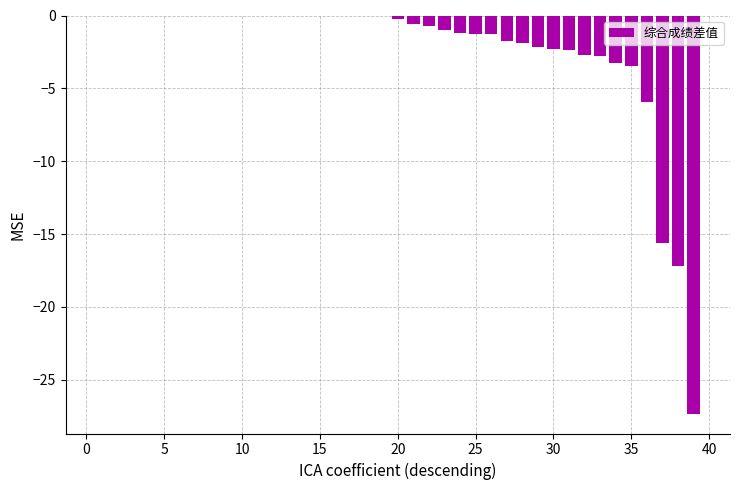

What is the sum of all values?

-95.0